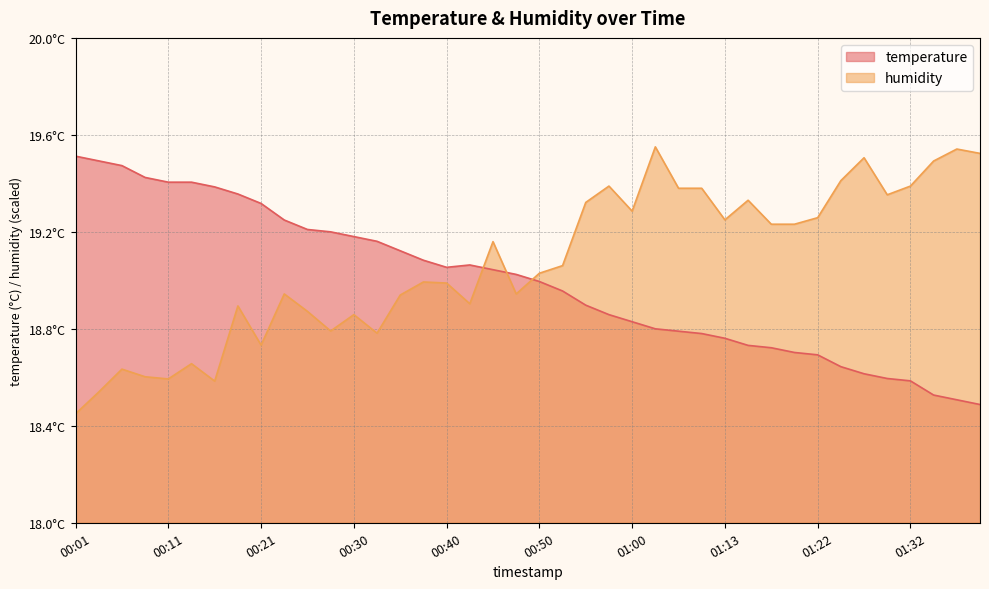

What is the difference between the second highest and second lowest values in the temperature series?

1.0